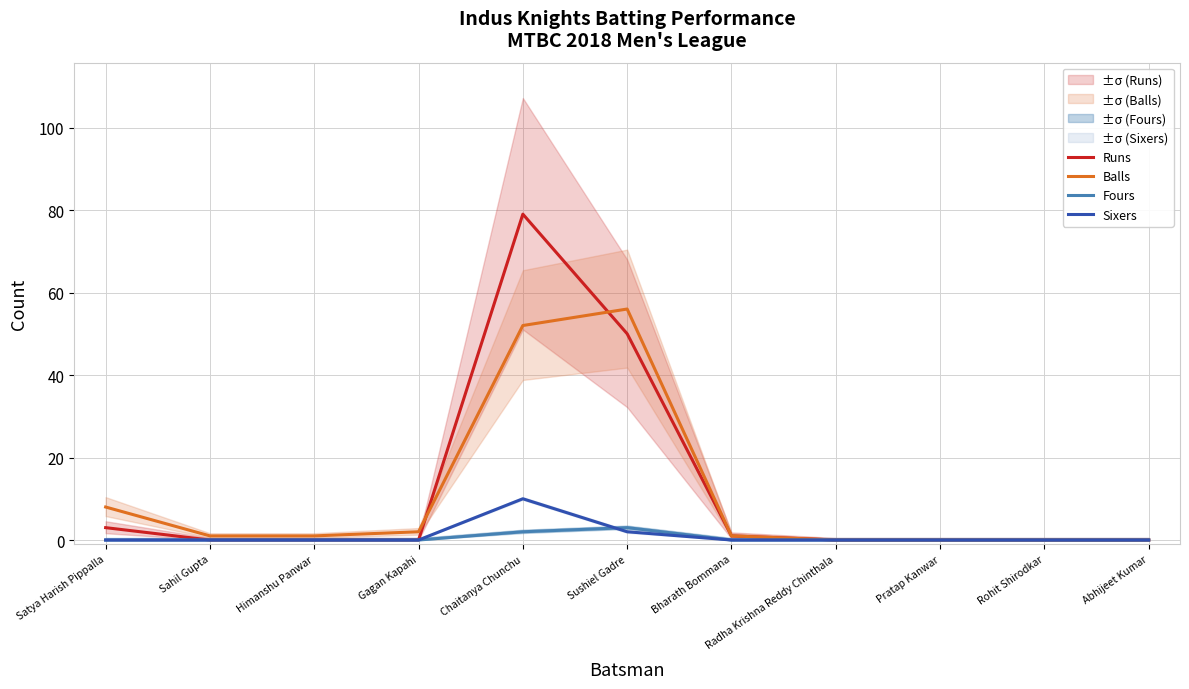

Which category has the lowest value across all series?

Sahil Gupta